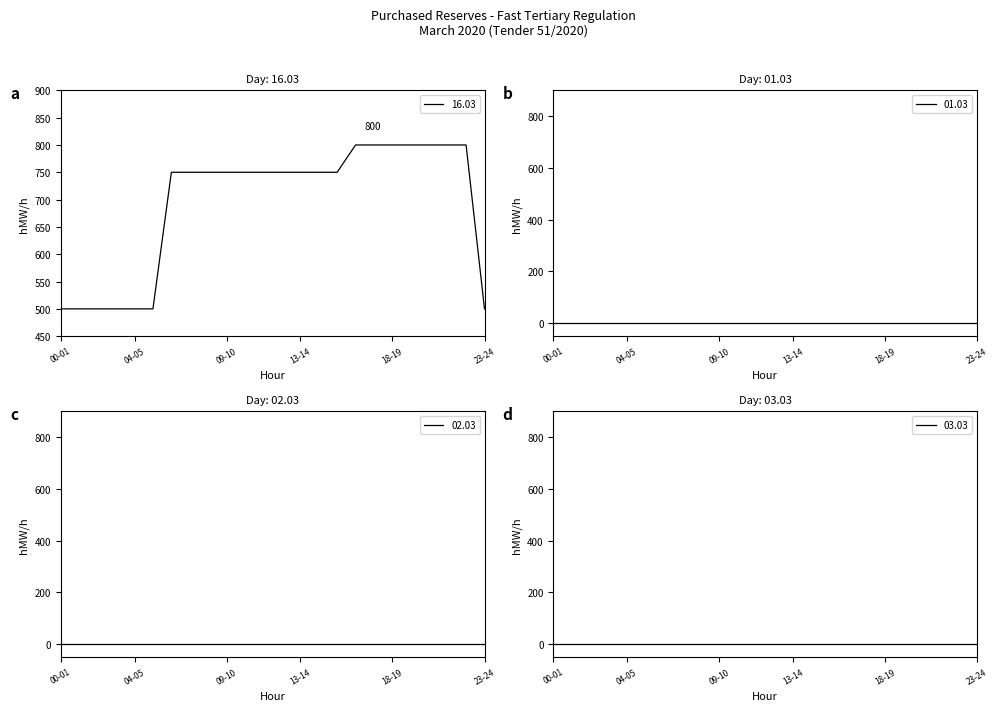

At which label is 03.03 closest to 0?

00-01